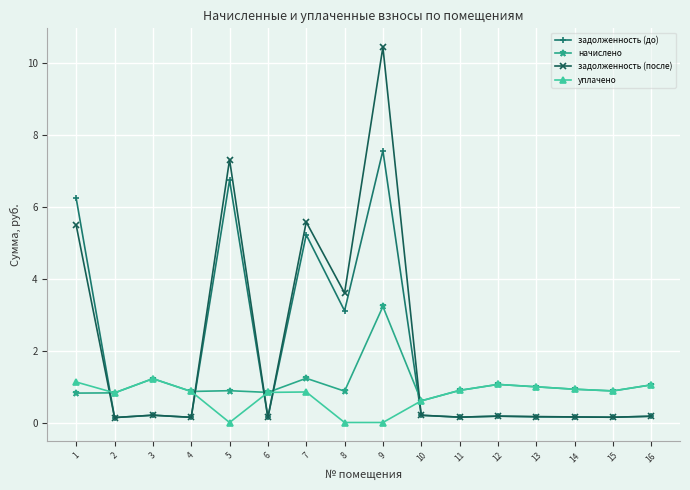

Which series changed the most between 5 and 14?

задолженность (после)